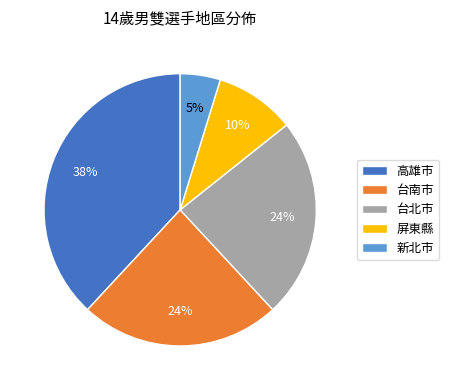

Do 高雄市 and 台北市 together represent more than half of the pie?

Yes